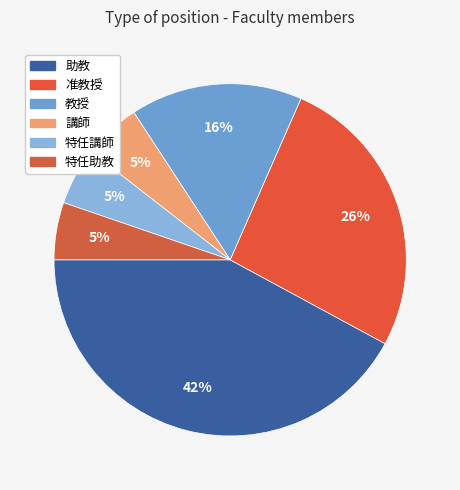

Does any single category account for the majority?

No